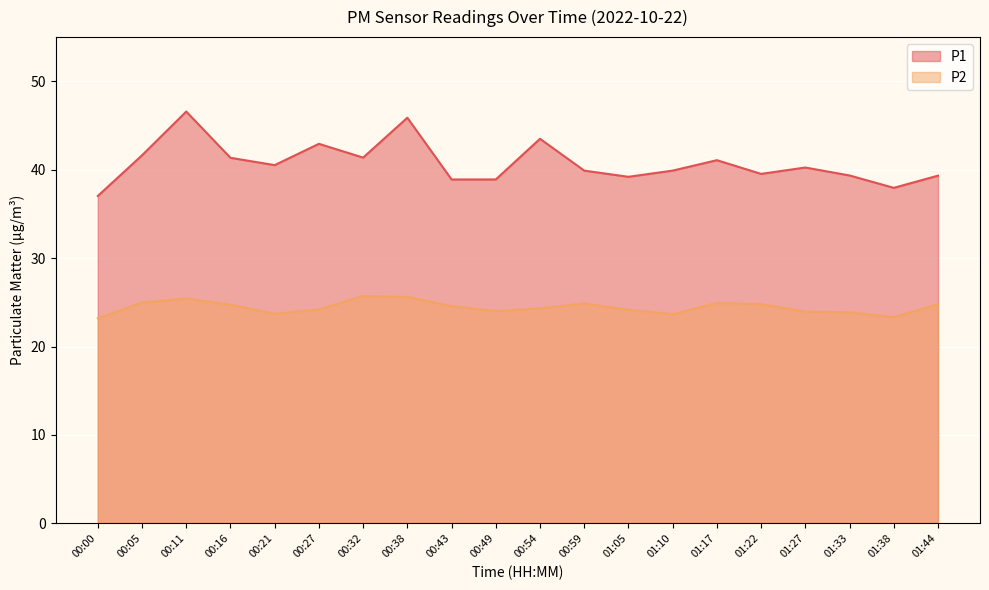

At which category is the sum across all series the highest?

00:11